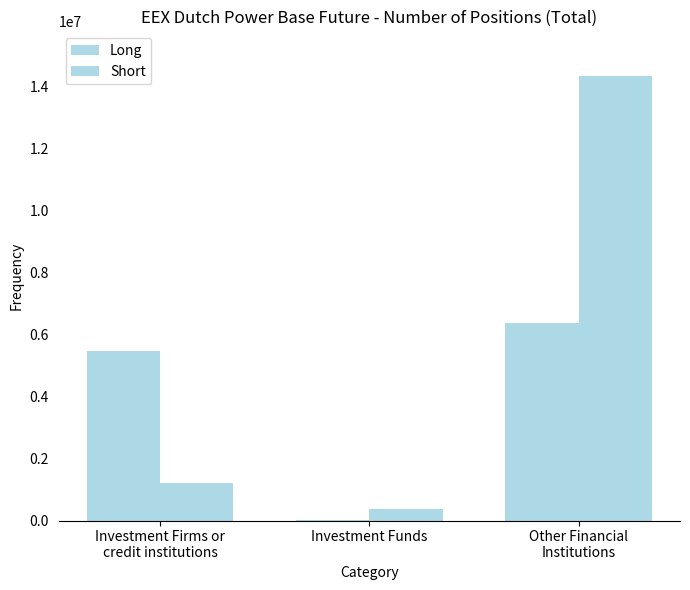

Count the number of categories in the chart.

3